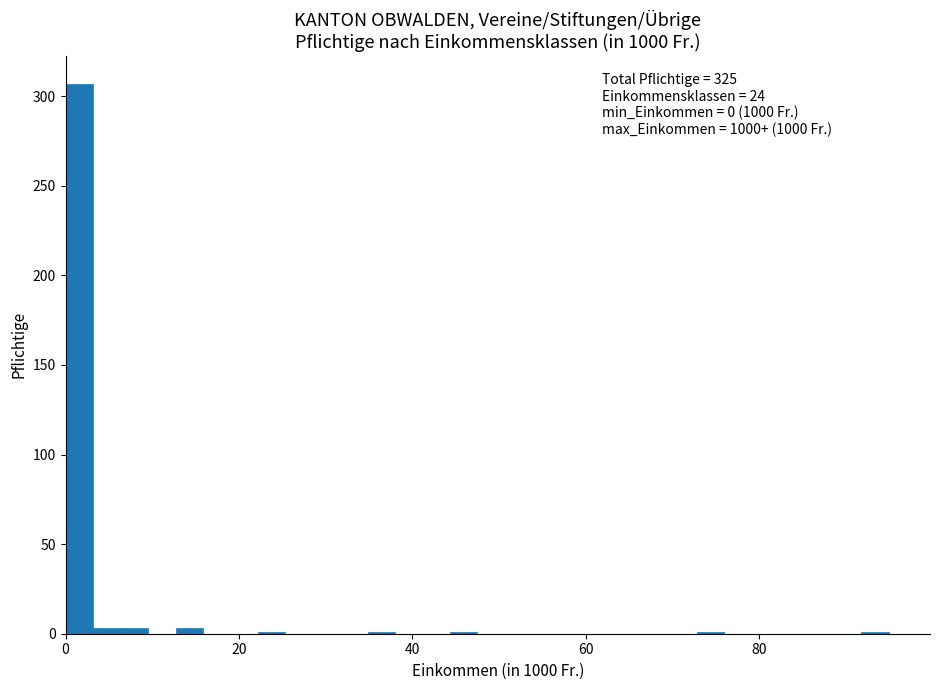

Around what value on the x-axis is the tallest bar? Give the approximate position of its centre, as read against the axis.

2